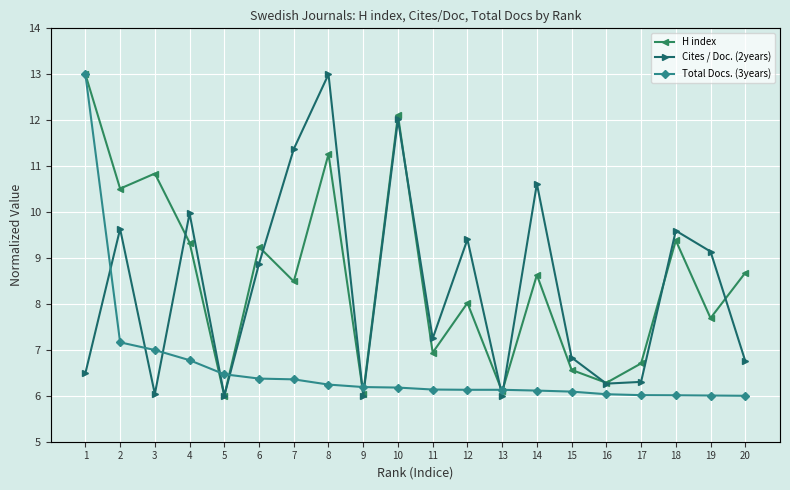

What is the spread (max minus min) of values at 13?

0.1